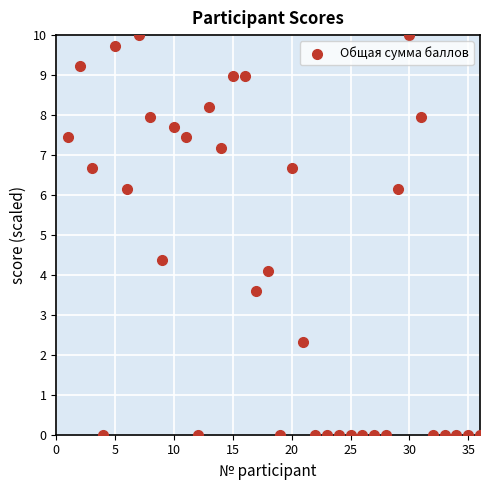

What Y value in the scatter plot is closest to 5?

4.4